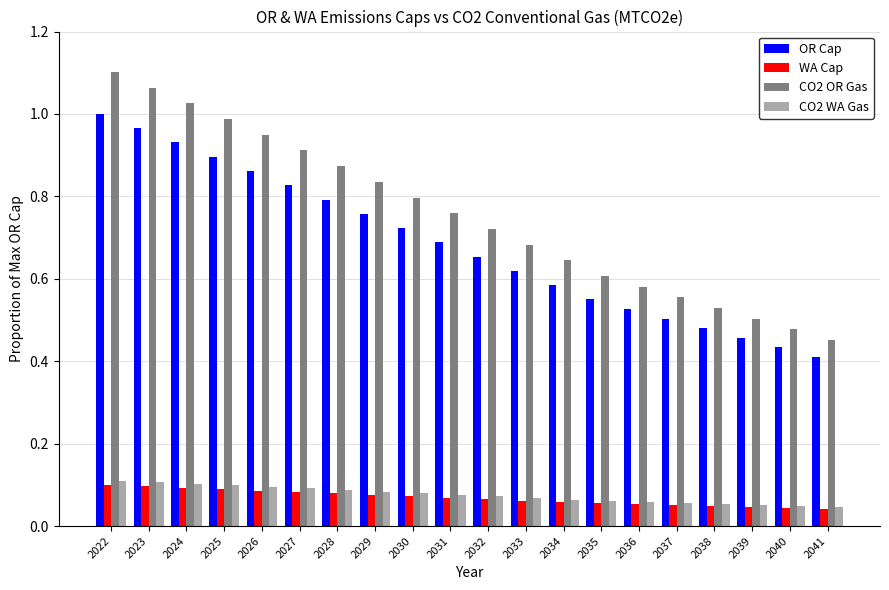

Which series changed the most between 2024 and 2040?

CO2 OR Gas